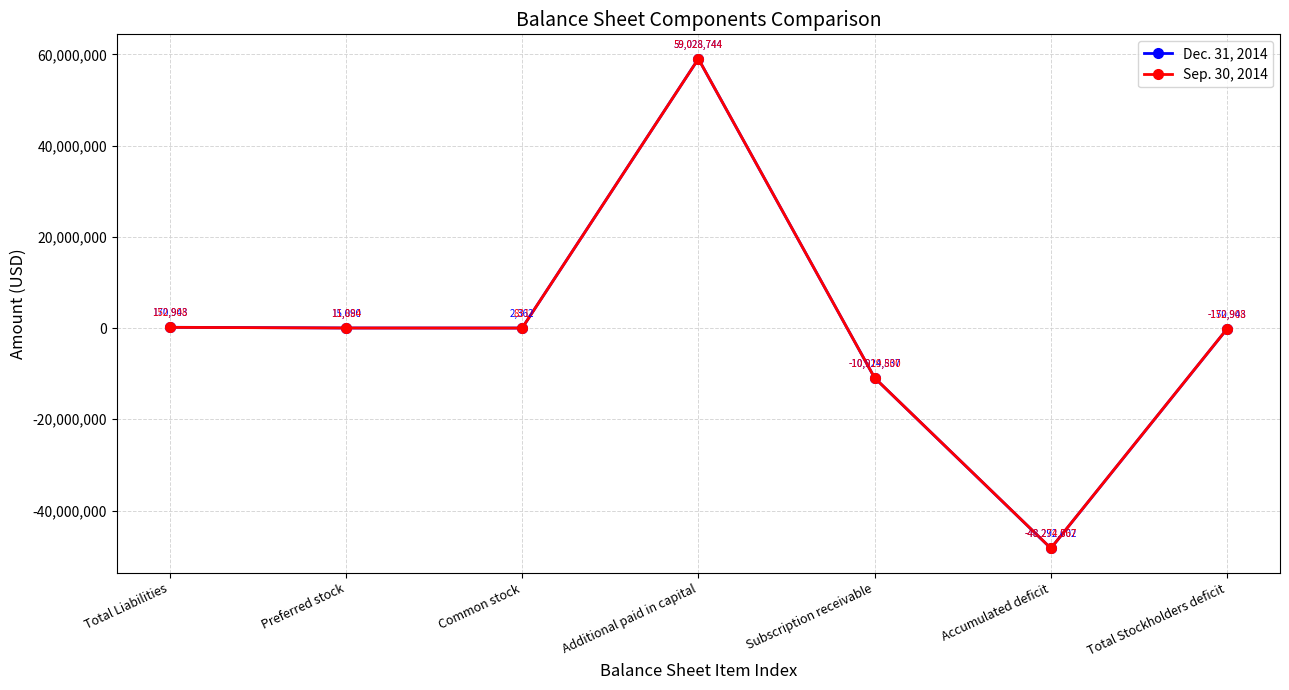

How many distinct data groups are displayed?

2